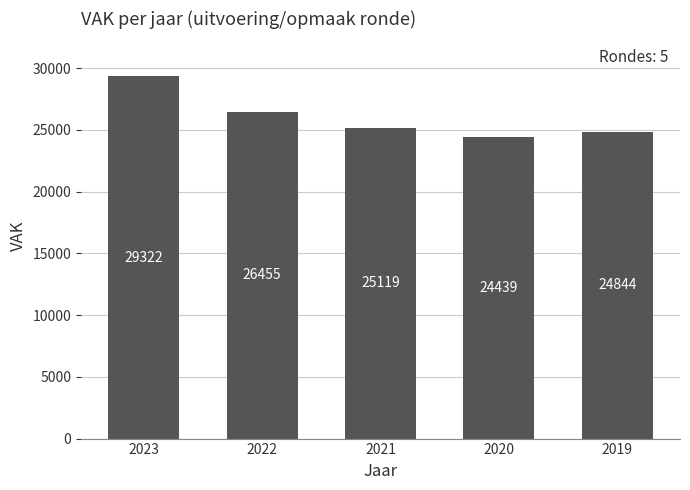

Where is the data nearest to the value 26880?

2022